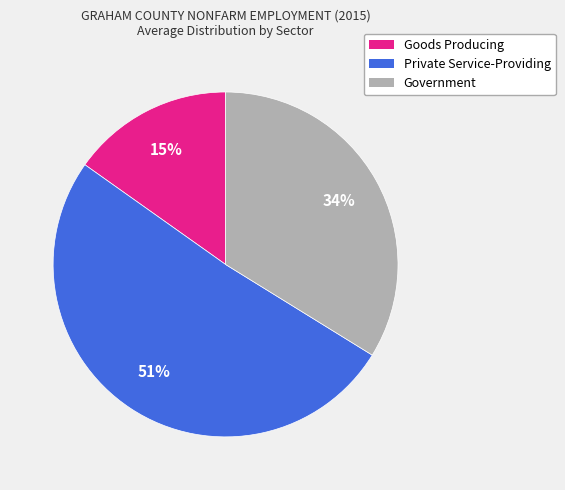

How many slices are in this pie chart?

3